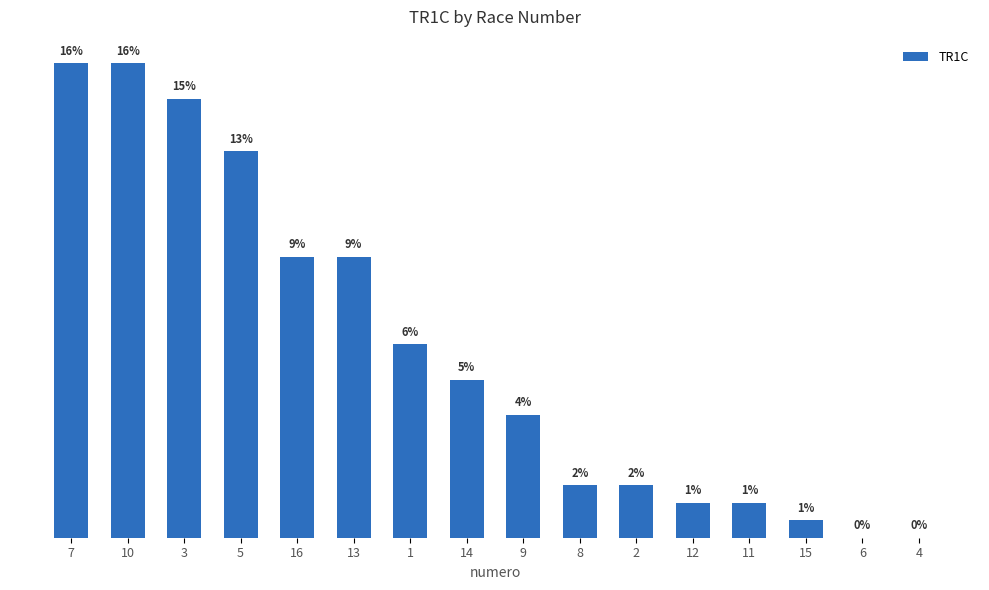

Which label corresponds to the largest value in the chart?

7